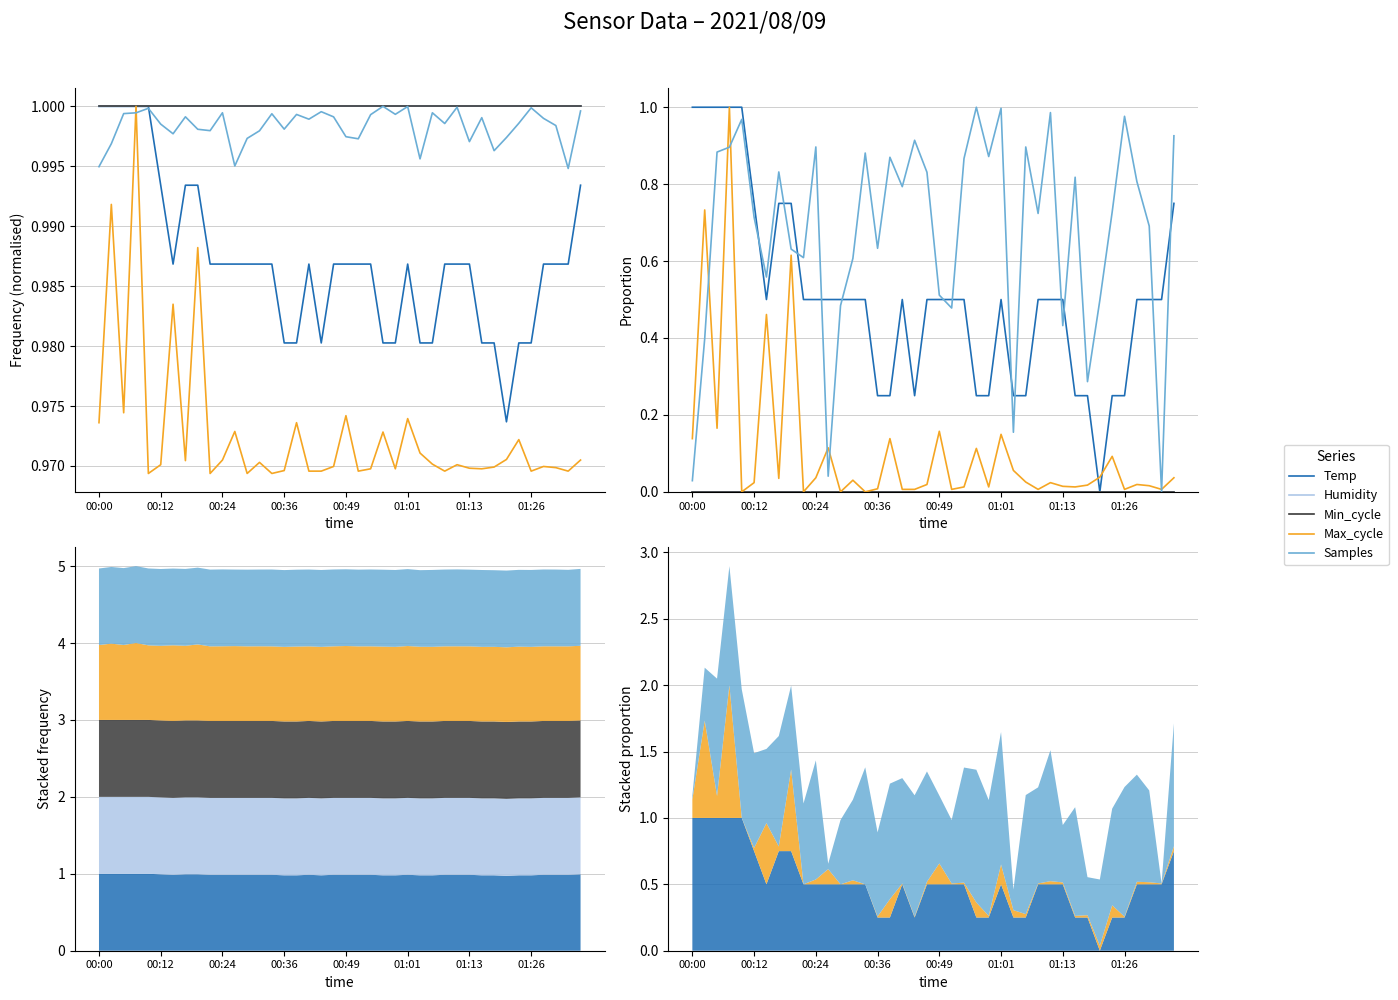

What position from the left is 00:36?

16